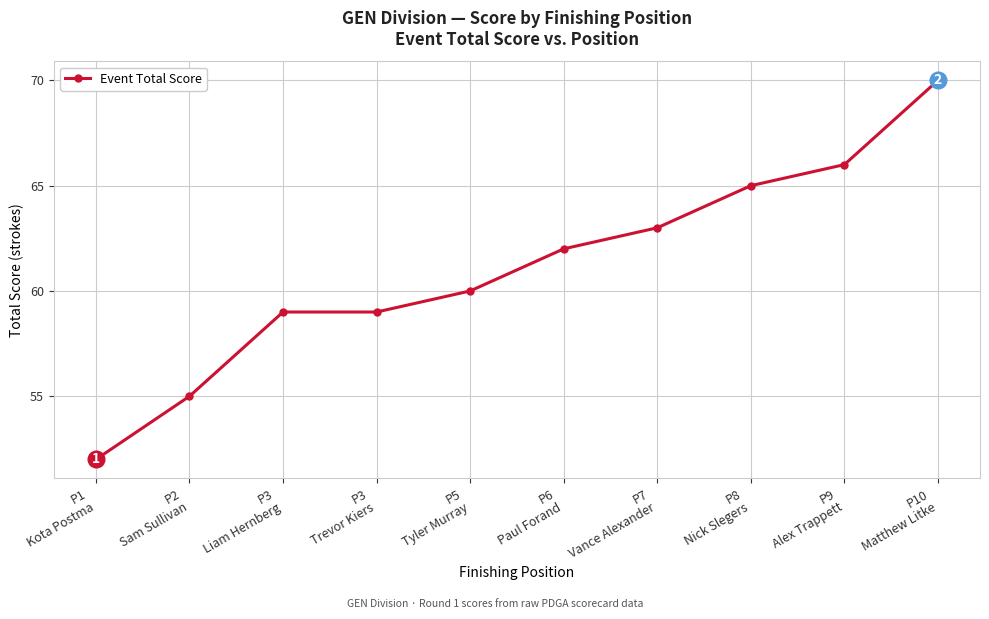

True or false: the data has more than 1 interior local peaks.

False